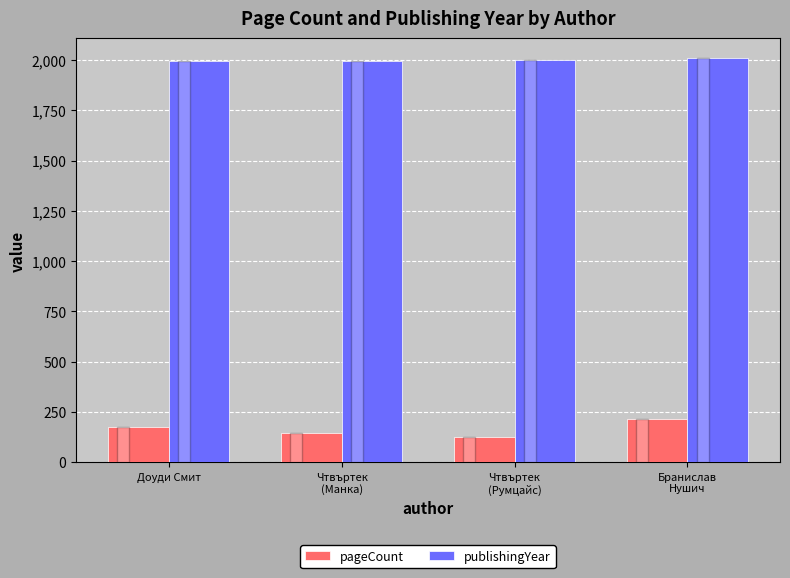

Does the chart contain any negative values?

No